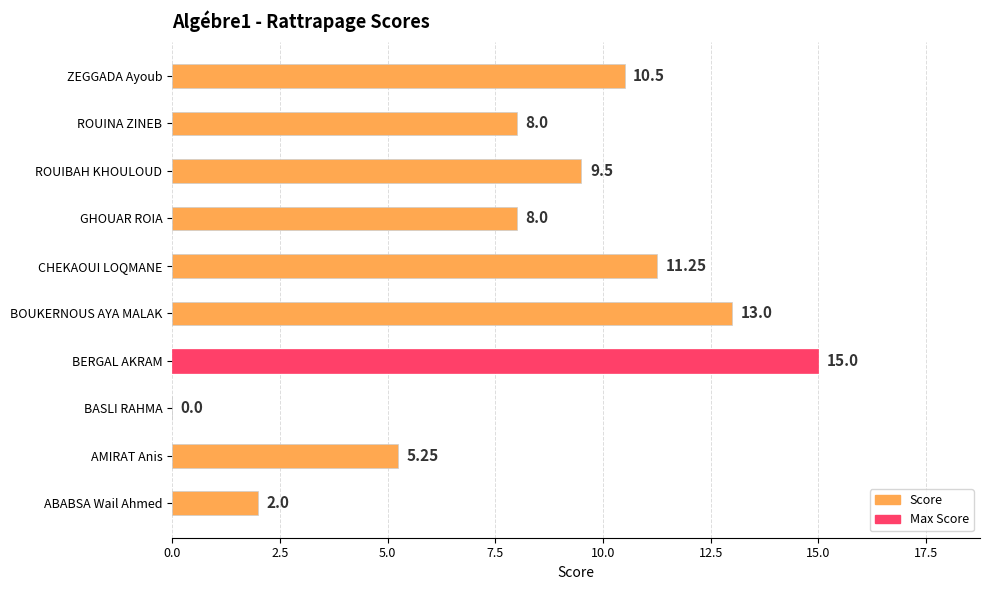

Which category has the highest value across all series?

BERGAL AKRAM